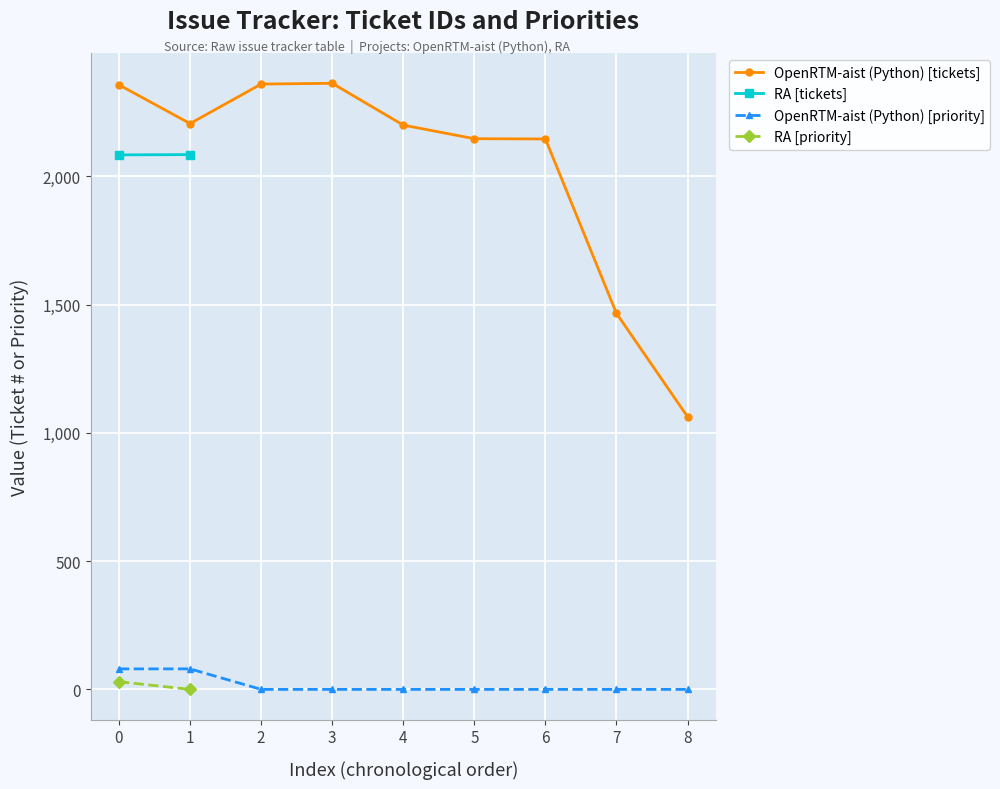

True or false: OpenRTM-aist (Python) [tickets] and OpenRTM-aist (Python) [priority] intersect in this chart.

False